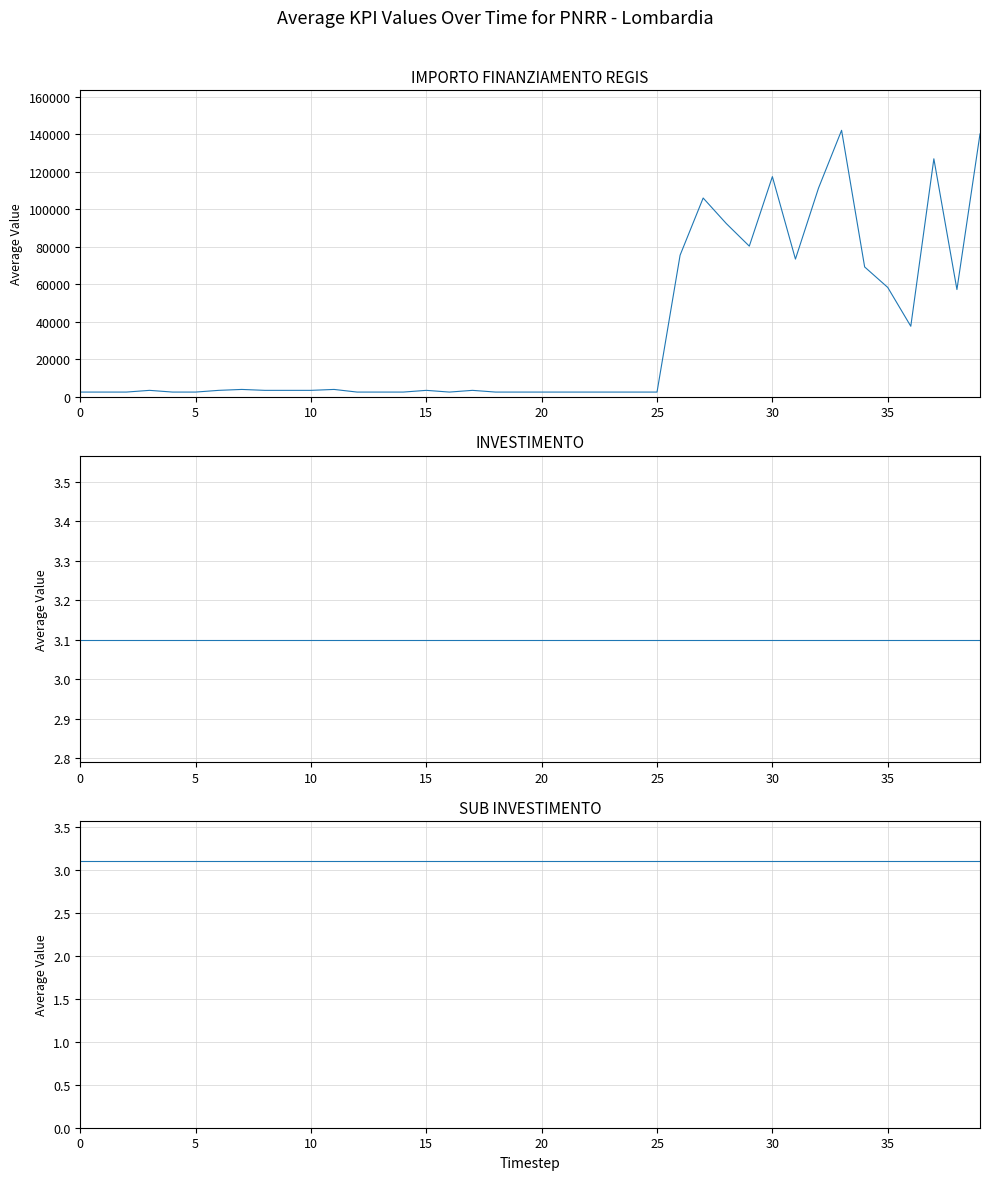

Which series has the largest total across all categories?

IMPORTO FINANZIAMENTO REGIS